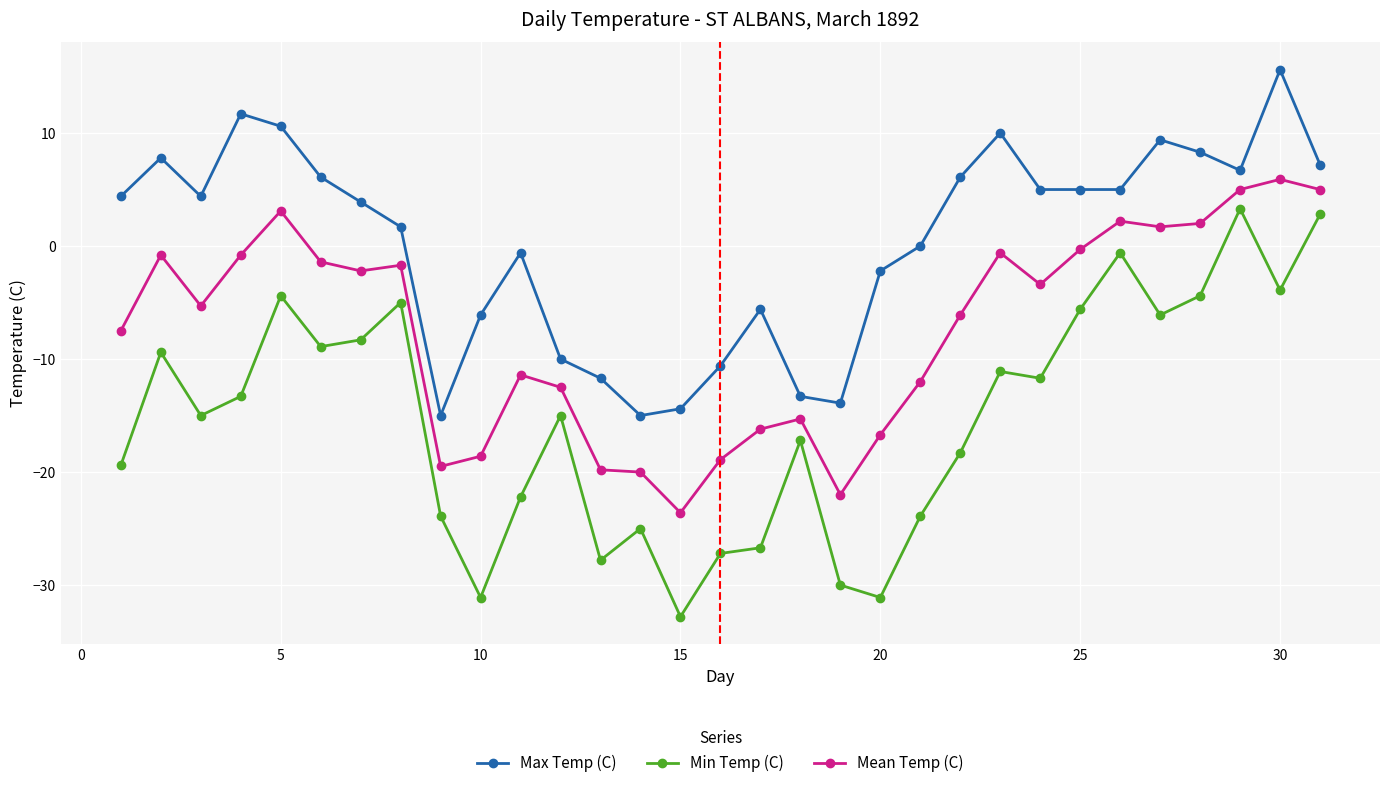

What is the greatest value displayed?

15.6